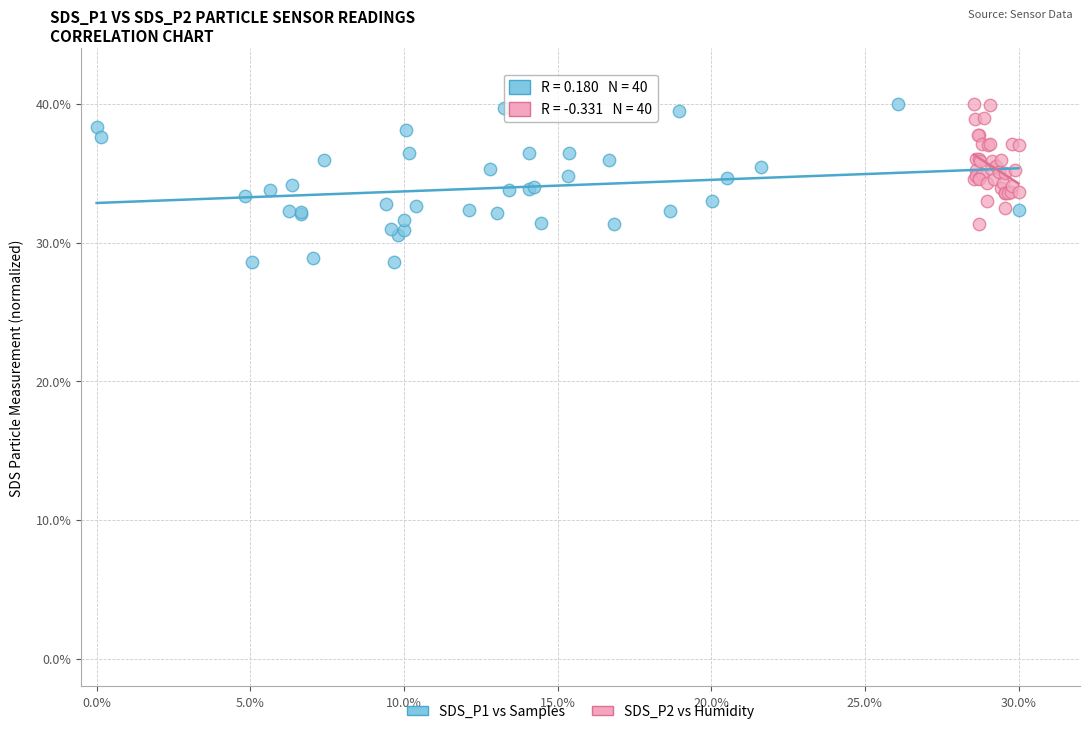

Which series has the widest spread of Y values?

SDS_P1 vs Samples